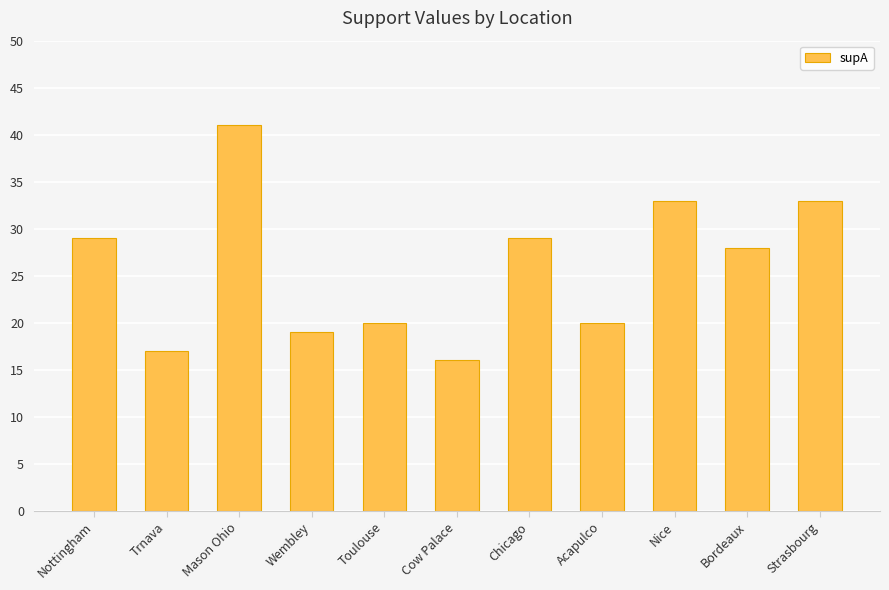

What is the value of the 7th bar from the left?

29